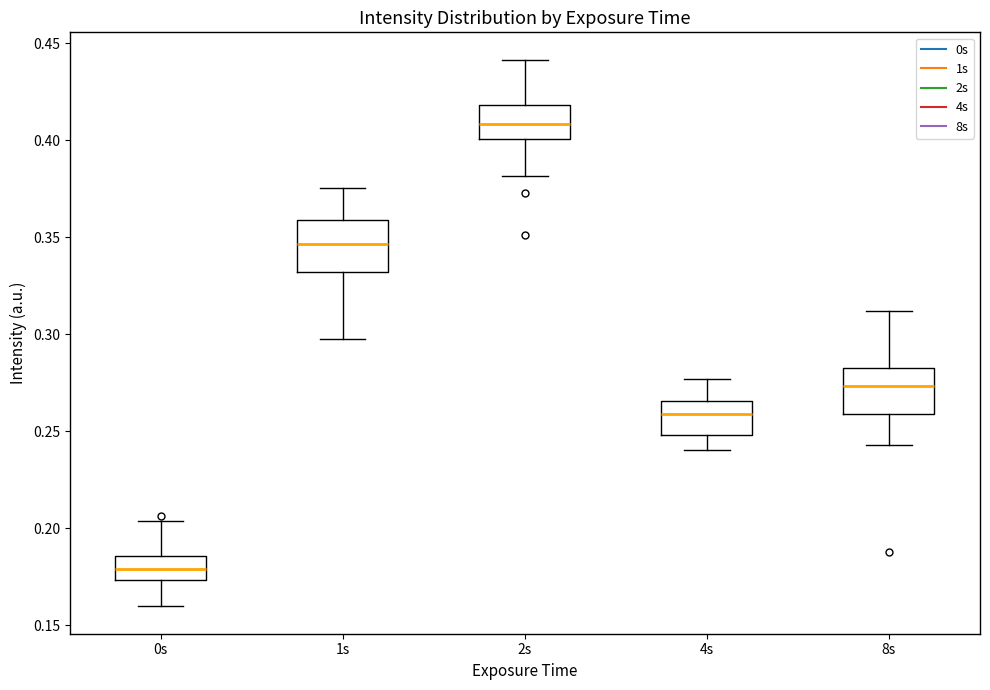

Where does the median line of the box for 2s sit on the y-axis? The values are not printed on the chart, so give them approximately, as read against the axis.

0.410